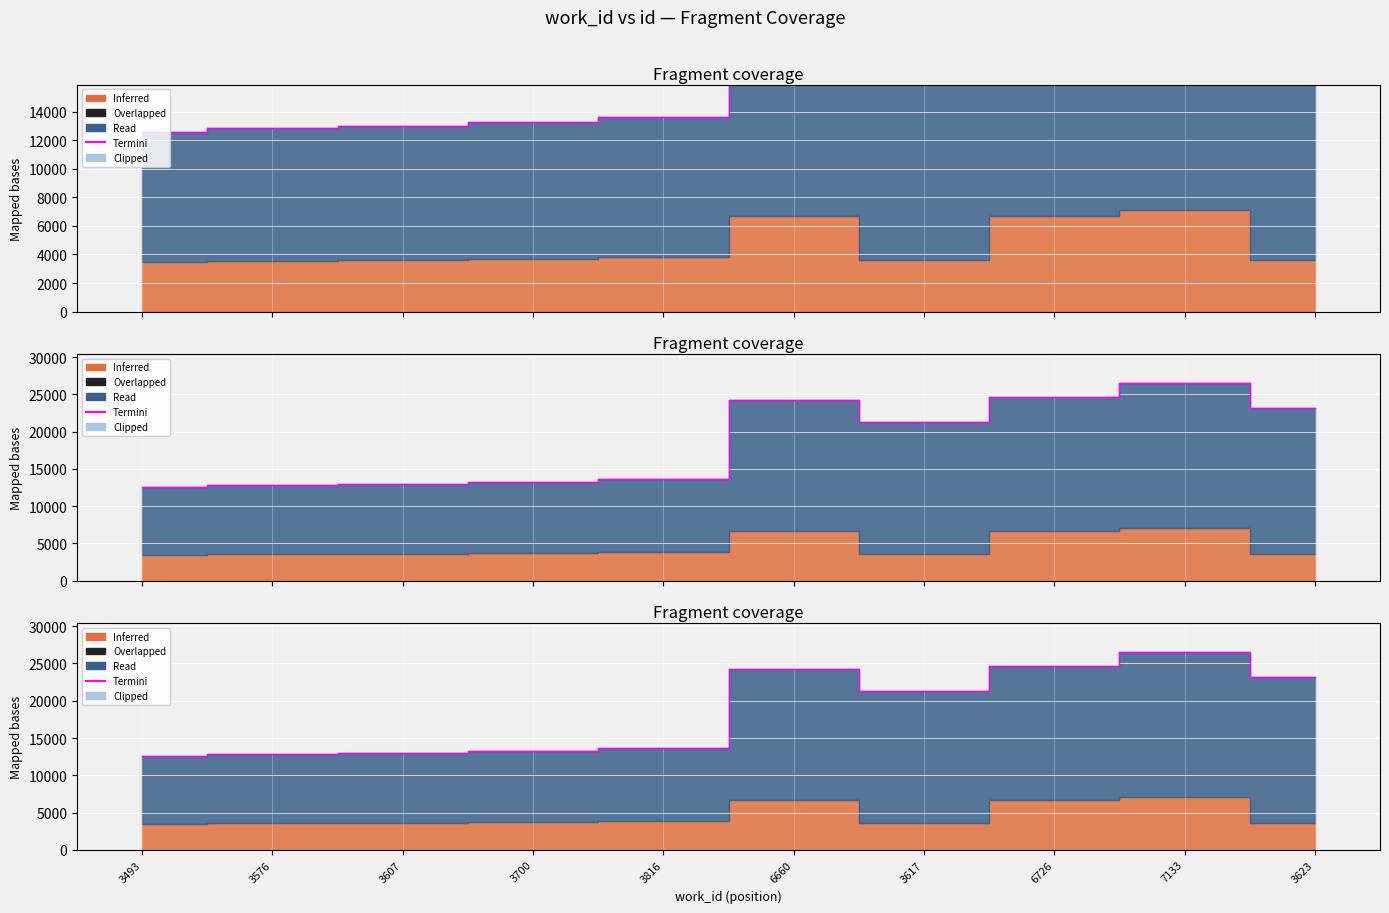

Is it true that the value at 3623 is 23177?

True